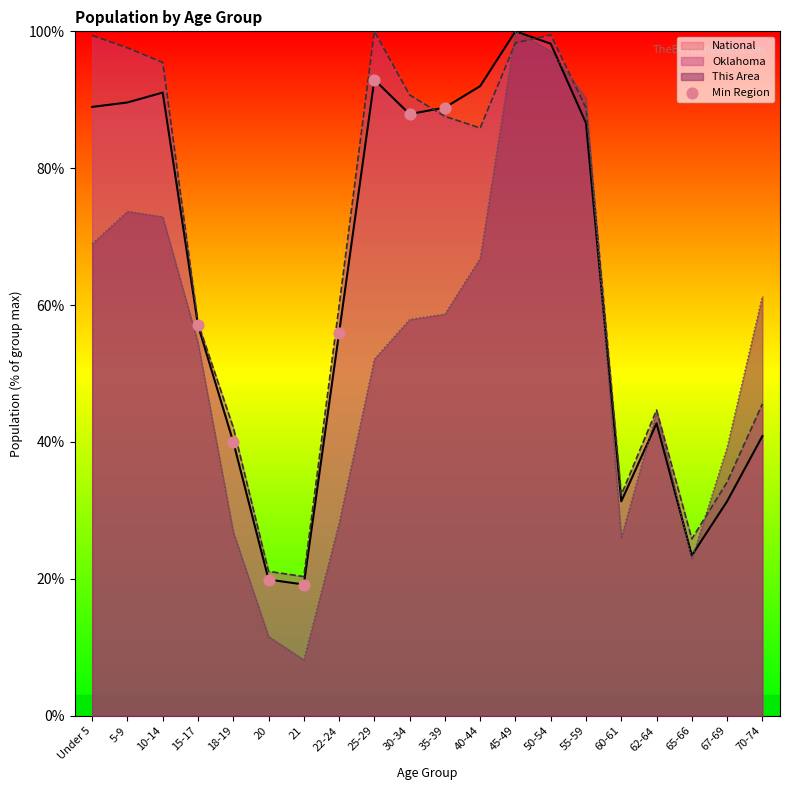

Between 22-24 and 55-59, which series saw the biggest shift?

This Area